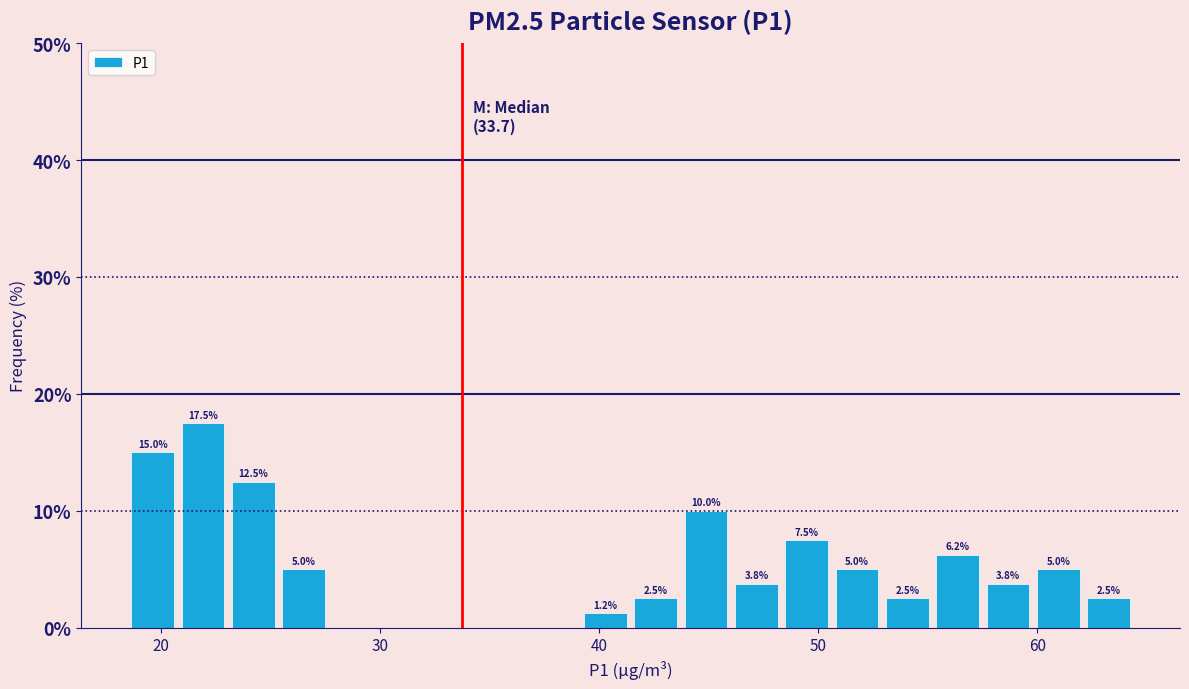

Read against the x-axis, roughly where is the centre of the tallest bar?

22